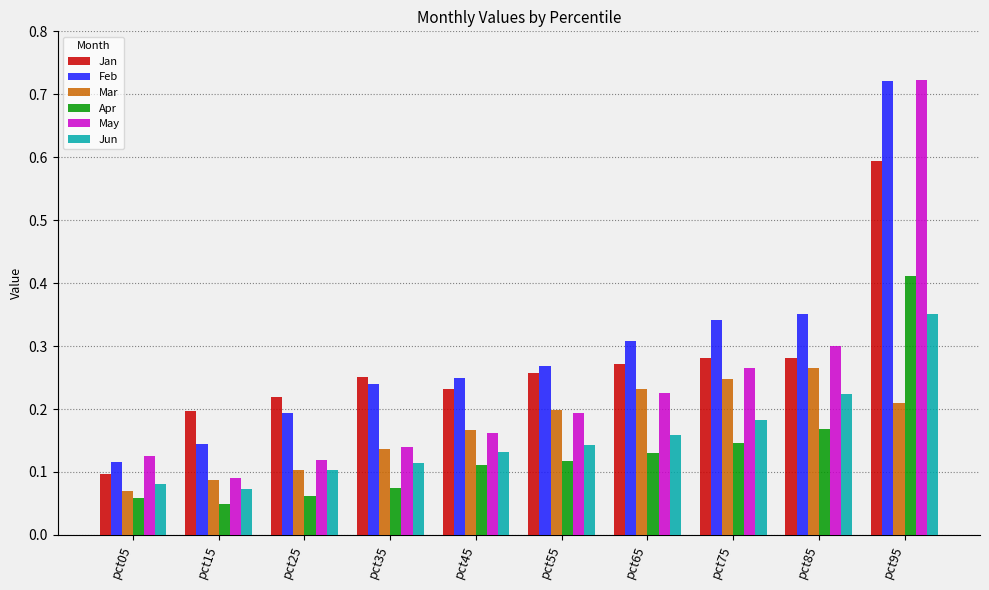

Is the value of Feb at pct15 greater than the value of Jun at pct45?

Yes